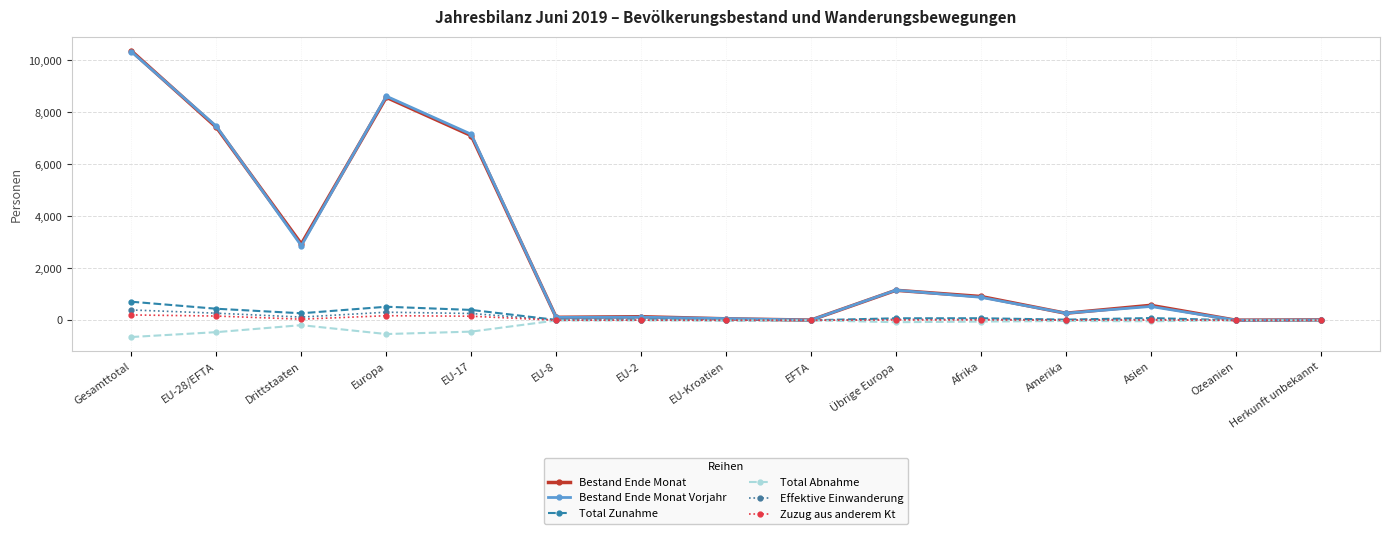

Which label corresponds to the smallest value in the chart?

Gesamttotal